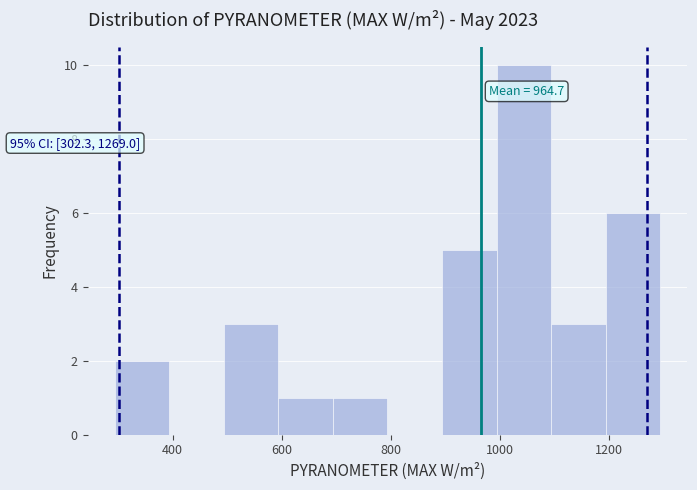

Which range on the x-axis has the tallest bar?

1000 to 1100